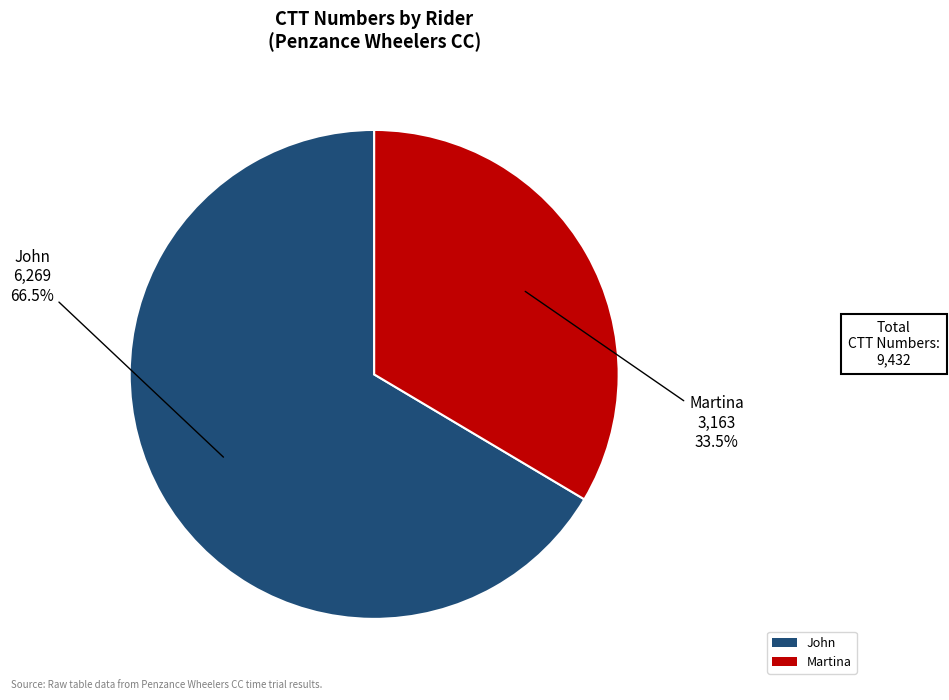

The Martina slice represents 26% of the pie. True or false?

False